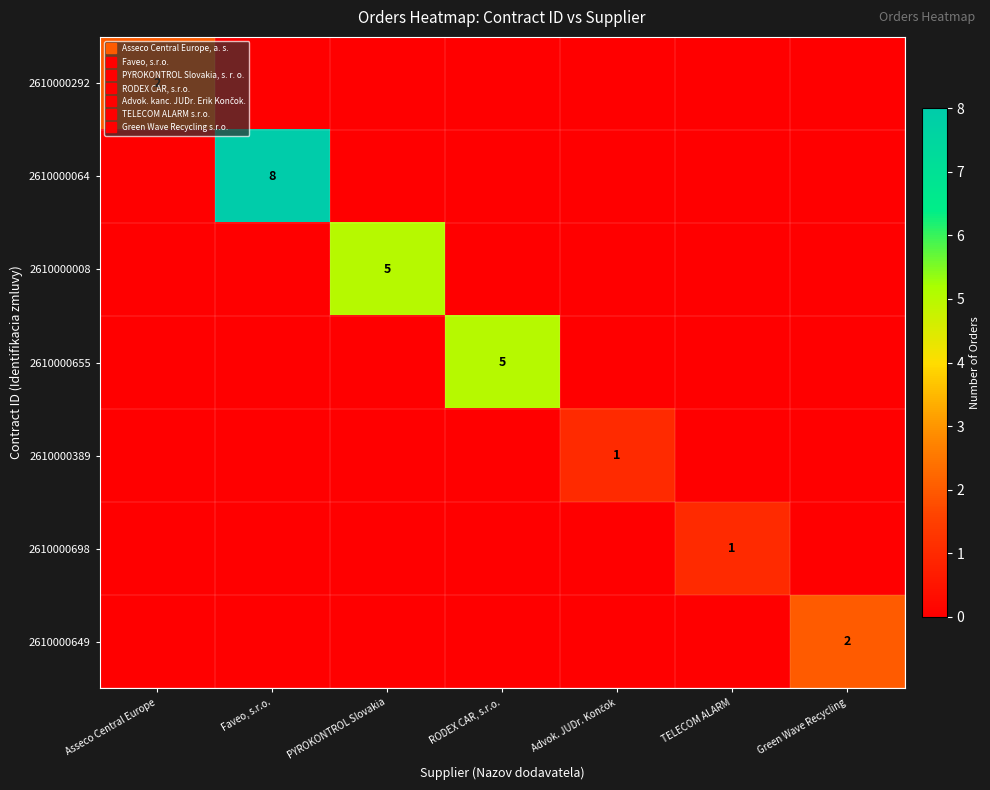

What is the difference between the maximum and minimum values in the 2610000008 series?

5